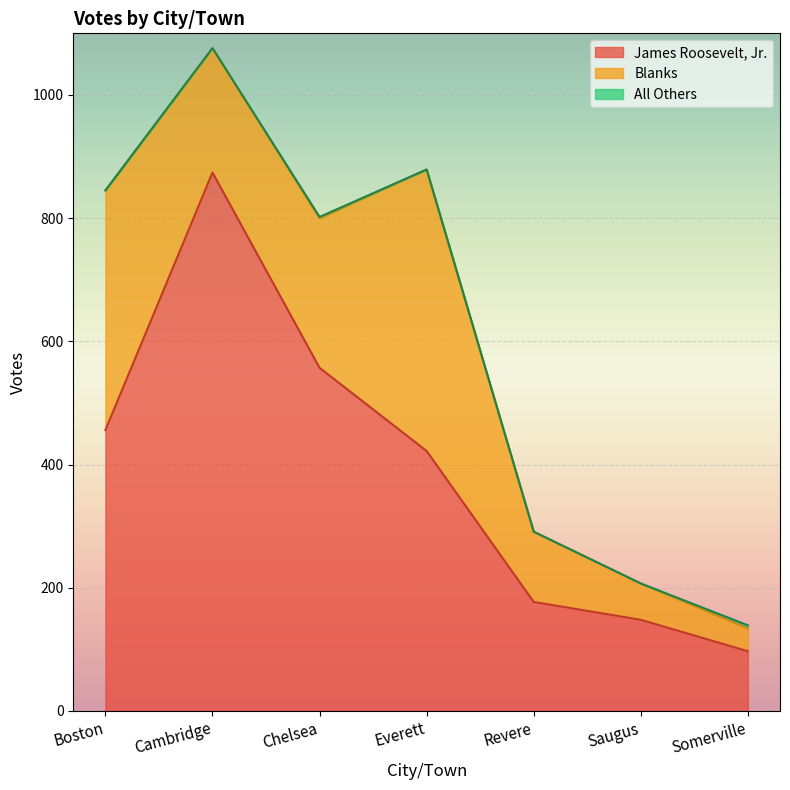

List the series in order of their peak value, highest first.

James Roosevelt, Jr., Blanks, All Others